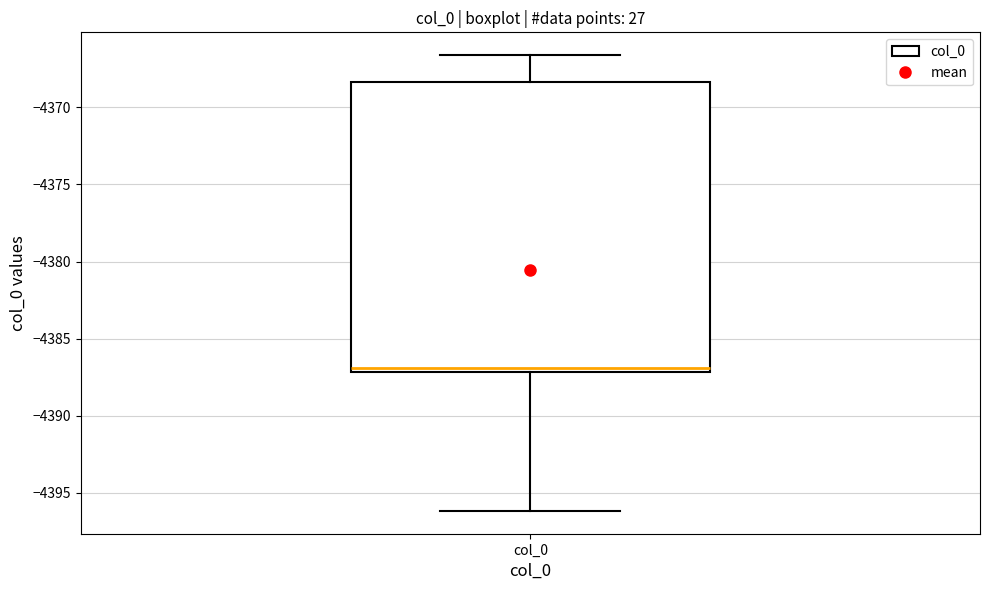

Where does the upper whisker of the box for col_0 end on the y-axis? The values are not printed on the chart, so give them approximately, as read against the axis.

-4366.5